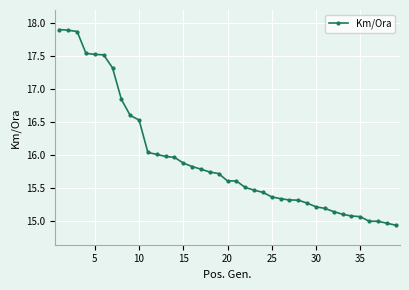

Count the number of data series in this chart.

1